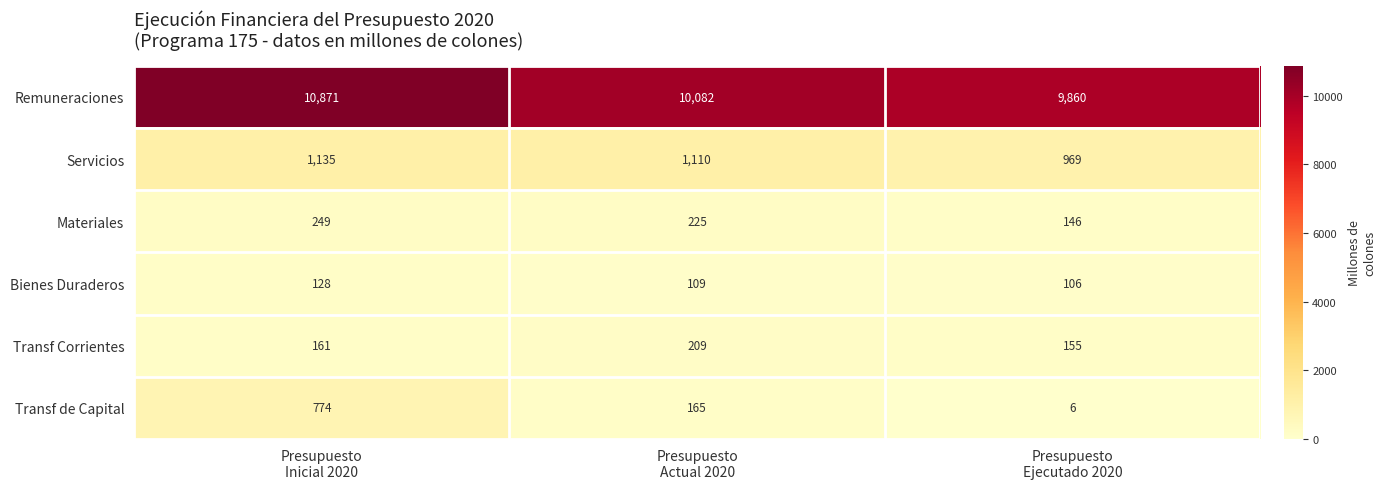

At Presupuesto
Actual 2020, list the series in order from smallest to largest.

Bienes Duraderos, Transf de Capital, Transf Corrientes, Materiales, Servicios, Remuneraciones